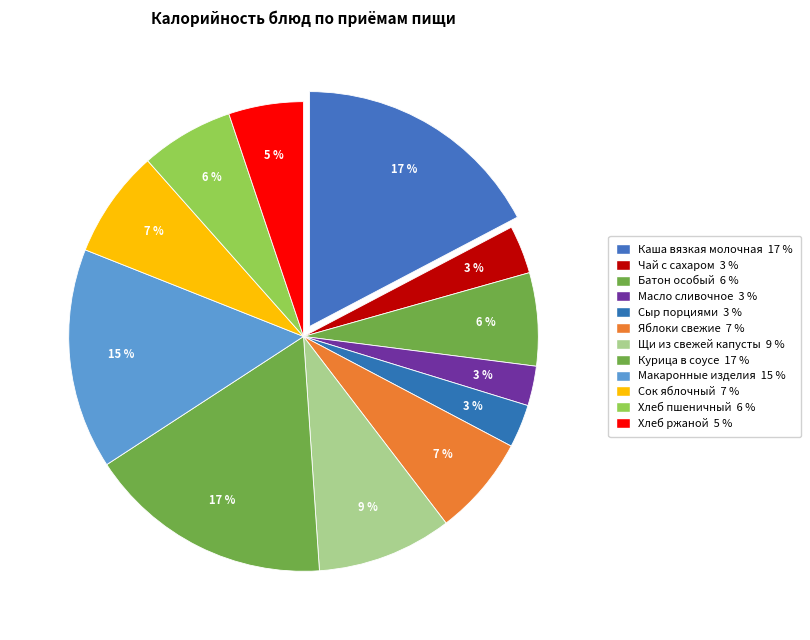

Is Щи из свежей капусты the majority of the pie?

No